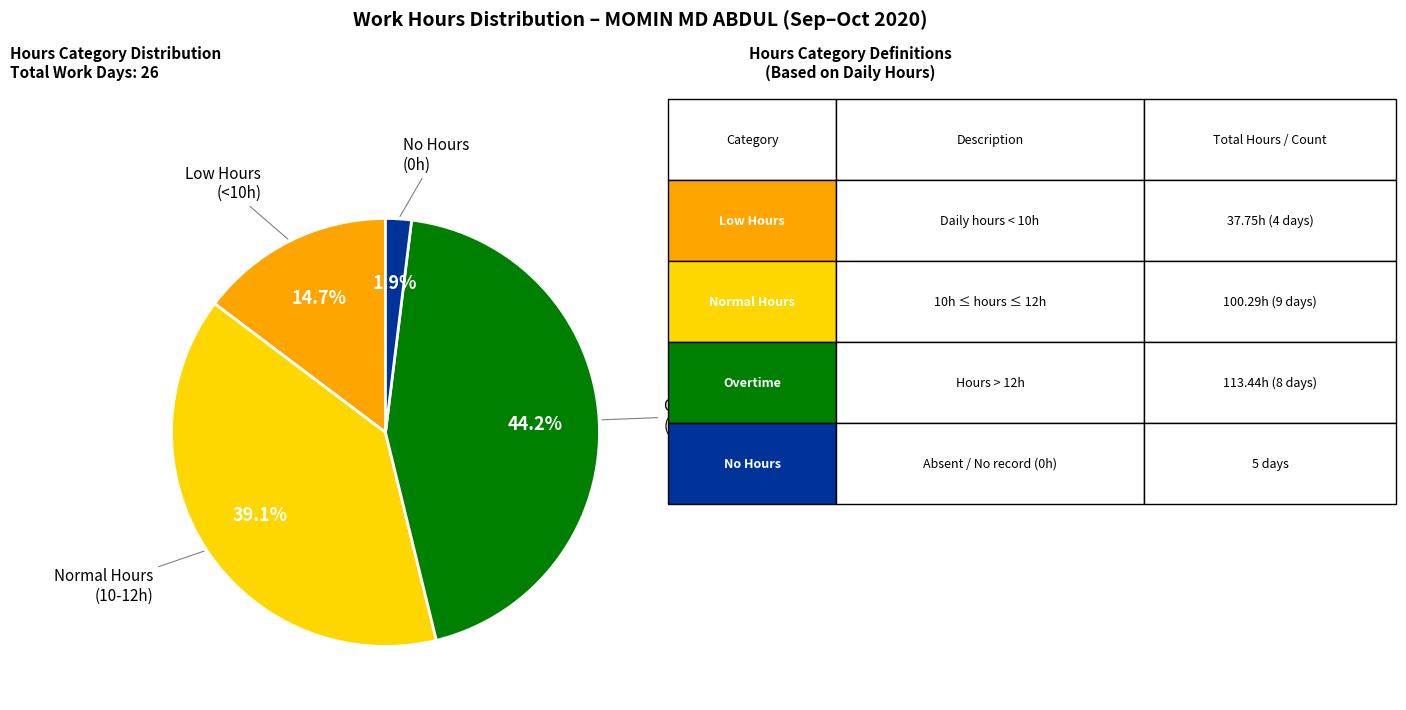

To the nearest percent, what is the average slice percentage?

25%